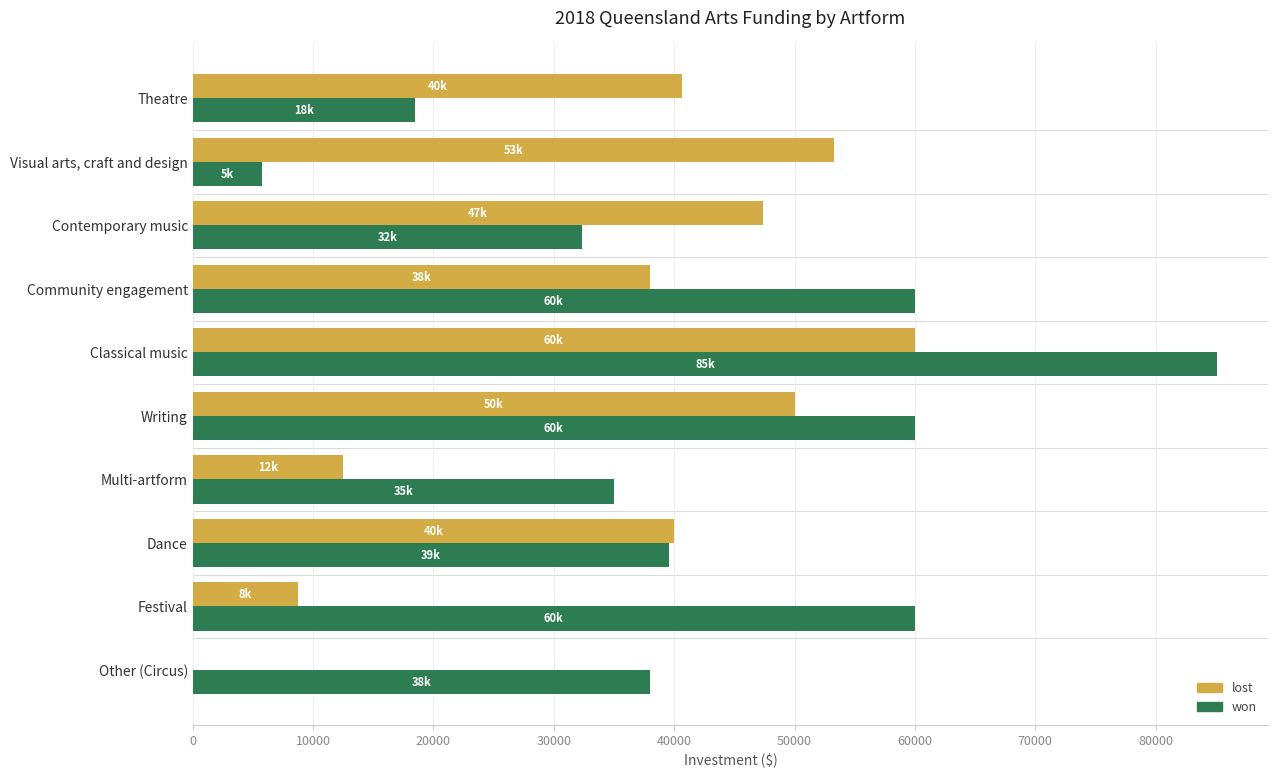

The won series shows 5720 at Visual arts, craft and design. True or false?

True